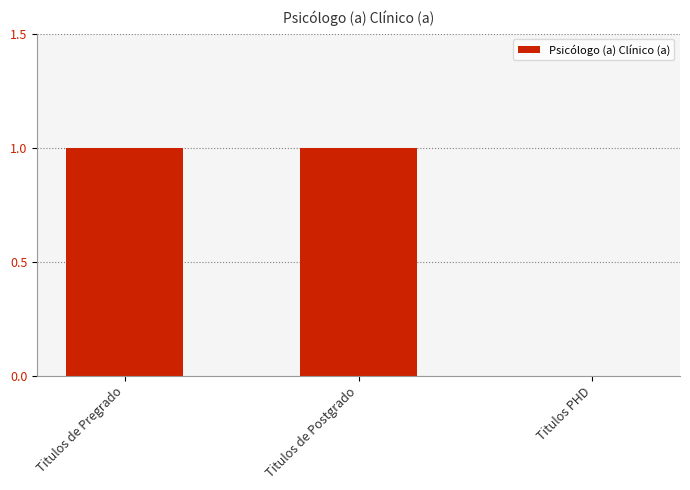

The value at Titulos de Pregrado is 1. True or false?

True